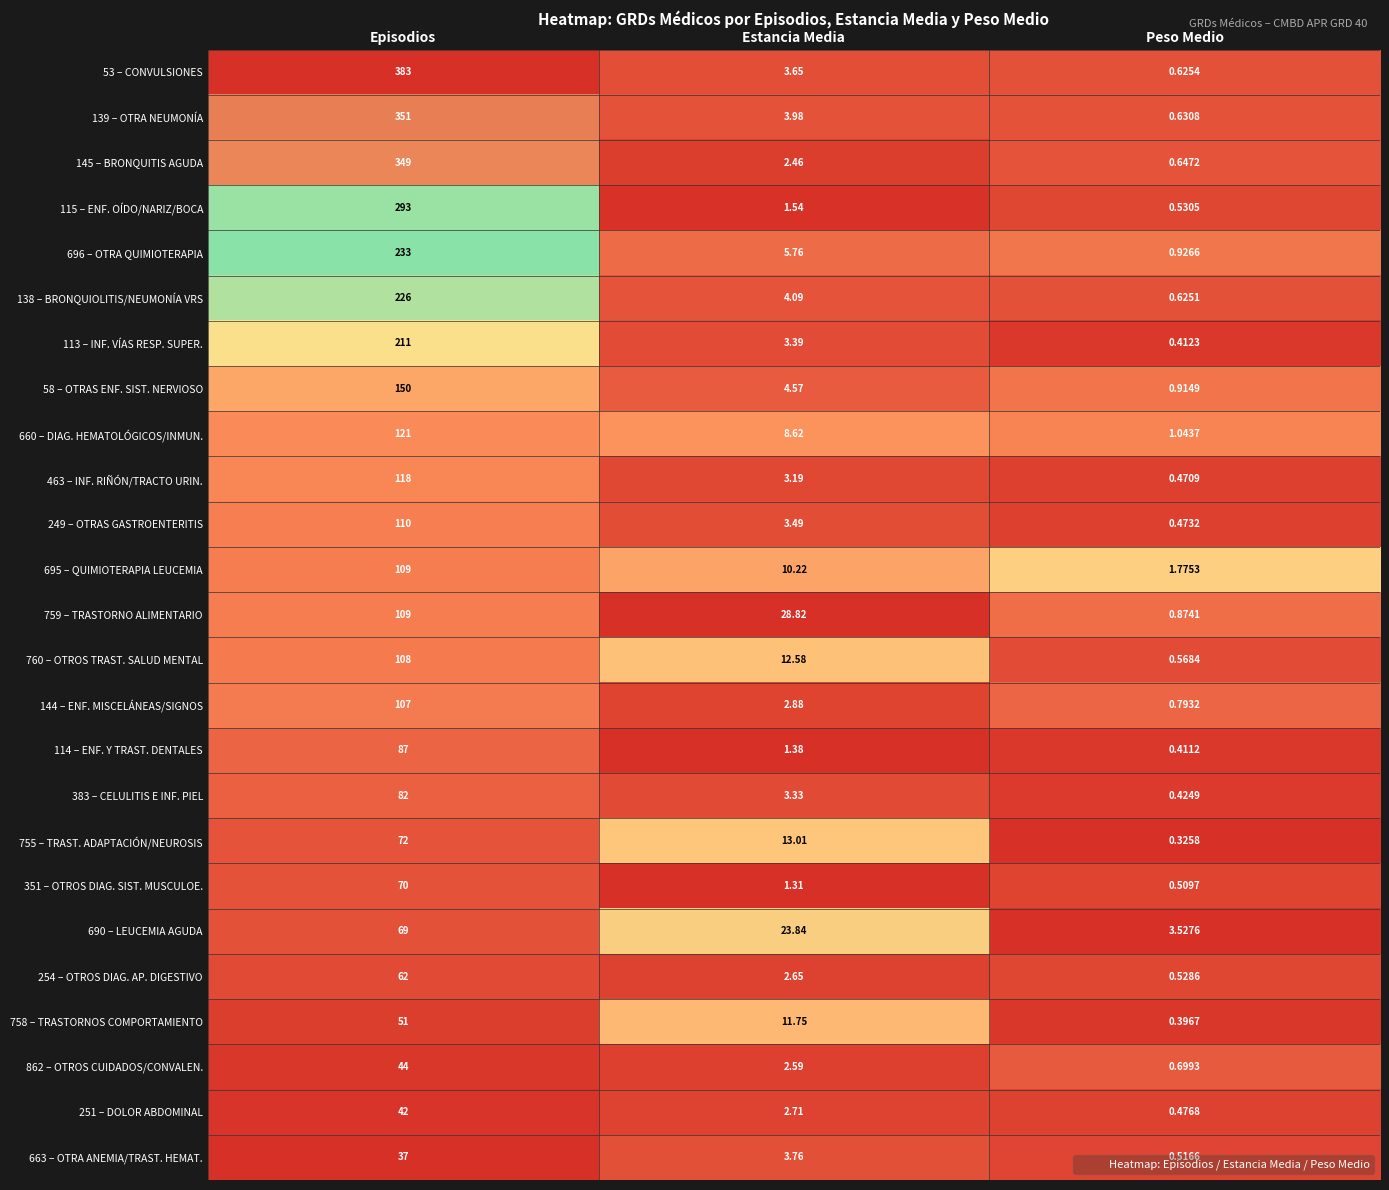

Where does the 144 – ENF. MISCELÁNEAS/SIGNOS series first go above 2?

Episodios